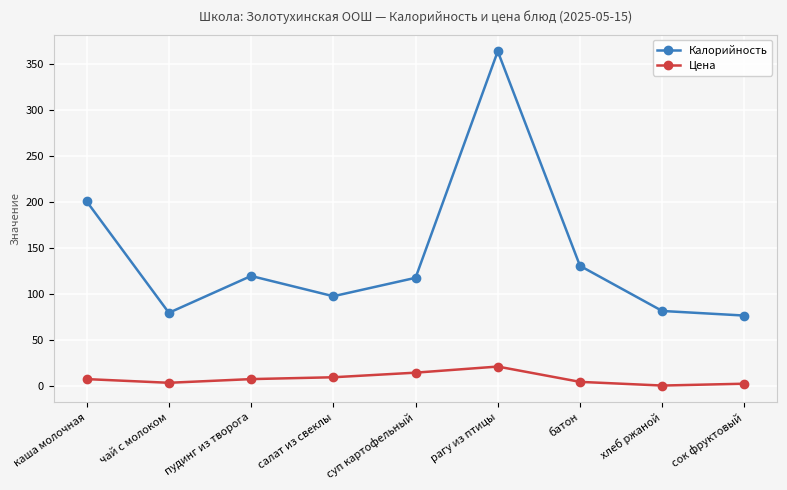

True or false: Цена and Калорийность cross at least once.

False